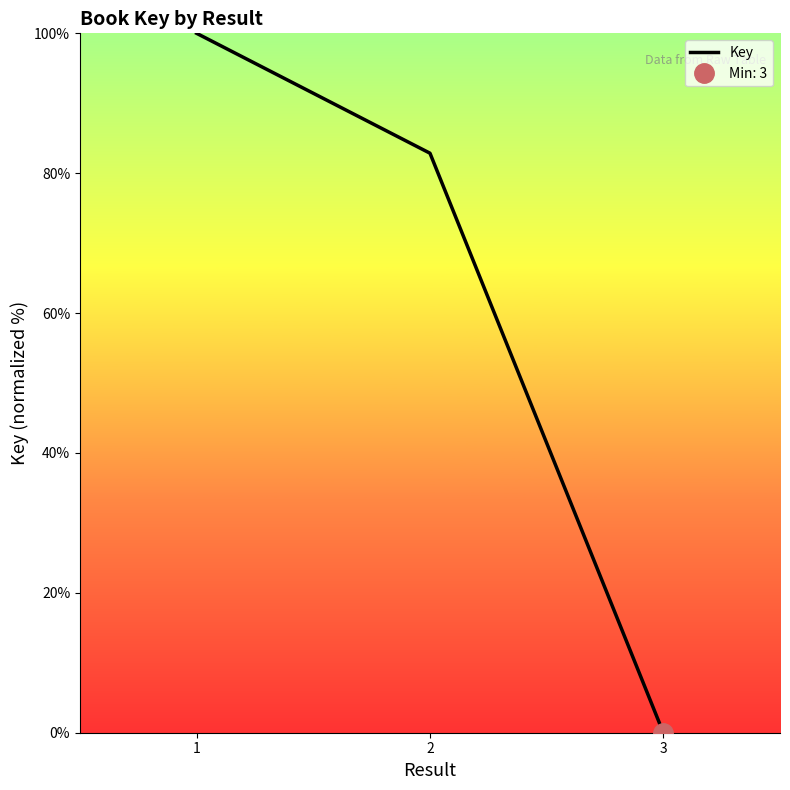

Is it true that the value at 3 is -58.7?

False